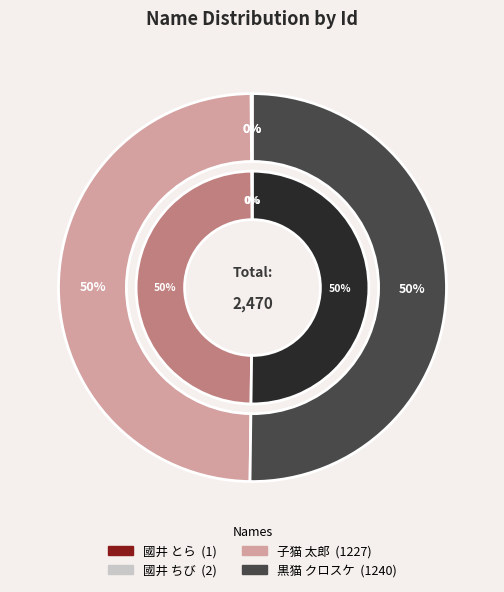

Combined, do 子猫 太郎 and 黒猫 クロスケ account for over 50%?

Yes